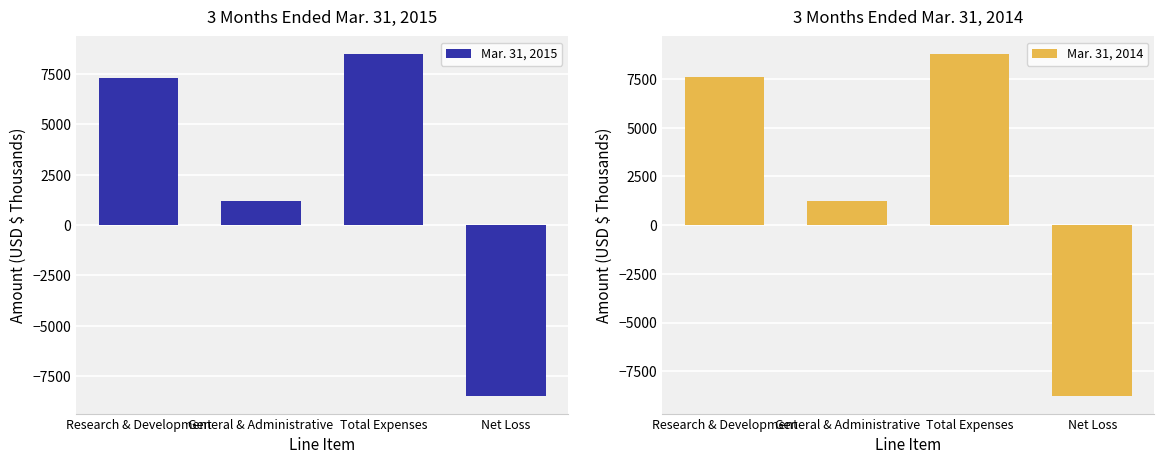

Reading right to left, list all the values displayed in this chart.

Mar. 31, 2015: -8525	8526	1205	7321
Mar. 31, 2014: -8793	8795	1226	7569